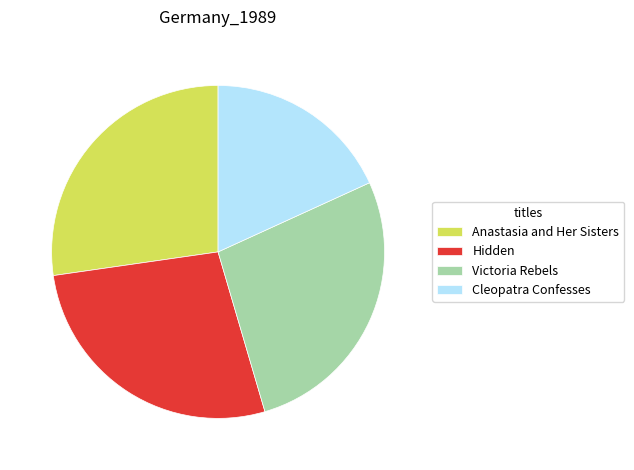

Is it true that Anastasia and Her Sisters is 35% of the pie?

False